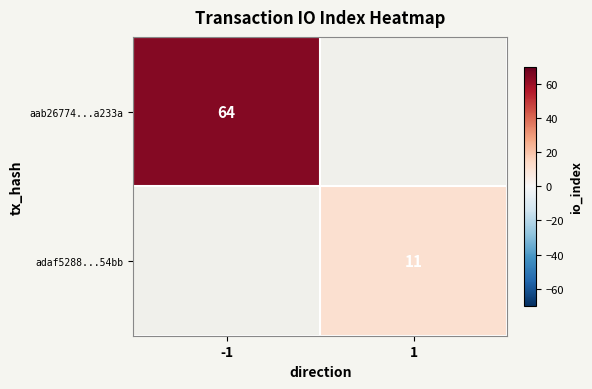

True or false: aab26774...a233a has a value of 64 at -1.

True